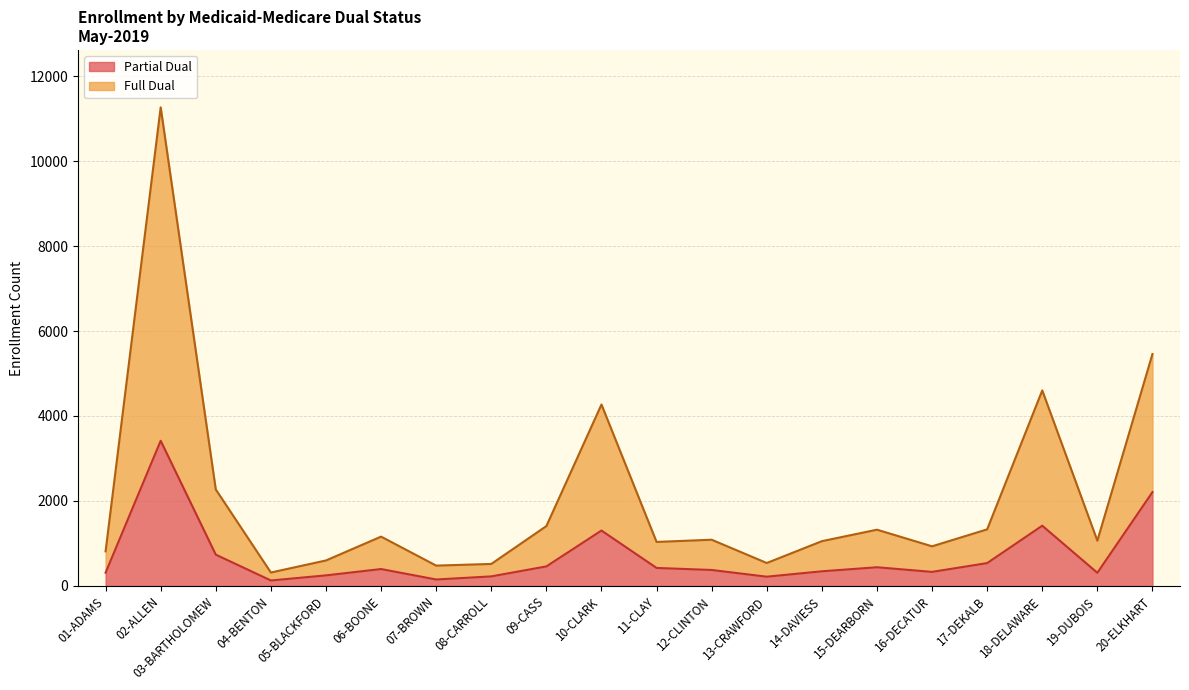

What is the value of the Full Dual point at the 1st from the left?

815